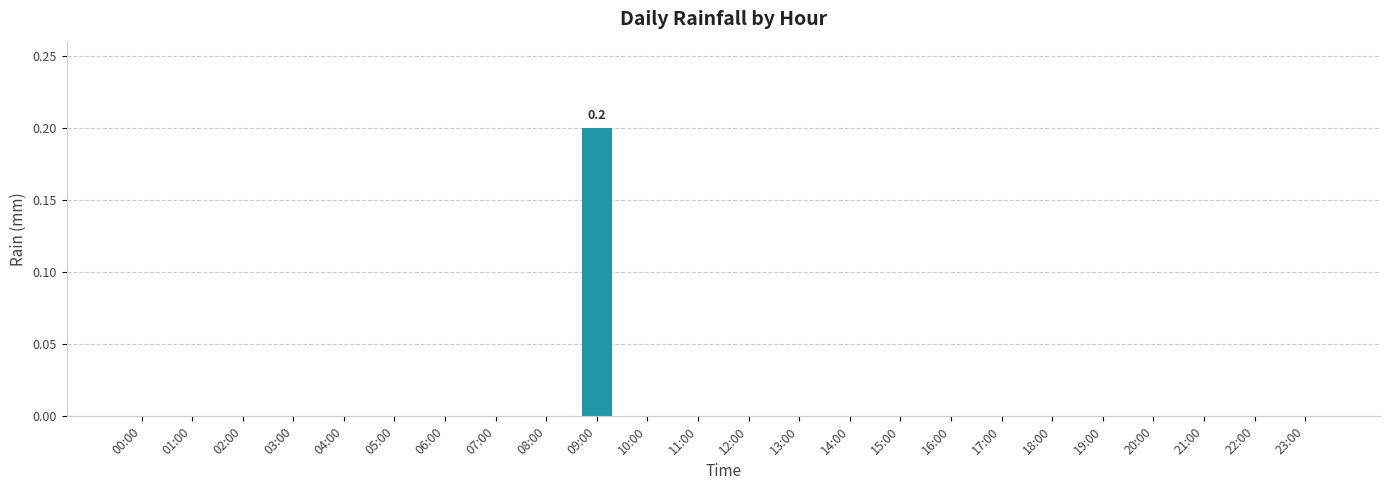

Reading right to left, list all the values displayed in this chart.

23:00=0.0	22:00=0.0	21:00=0.0	20:00=0.0	19:00=0.0	18:00=0.0	17:00=0.0	16:00=0.0	15:00=0.0	14:00=0.0	13:00=0.0	12:00=0.0	11:00=0.0	10:00=0.0	09:00=0.2	08:00=0.0	07:00=0.0	06:00=0.0	05:00=0.0	04:00=0.0	03:00=0.0	02:00=0.0	01:00=0.0	00:00=0.0